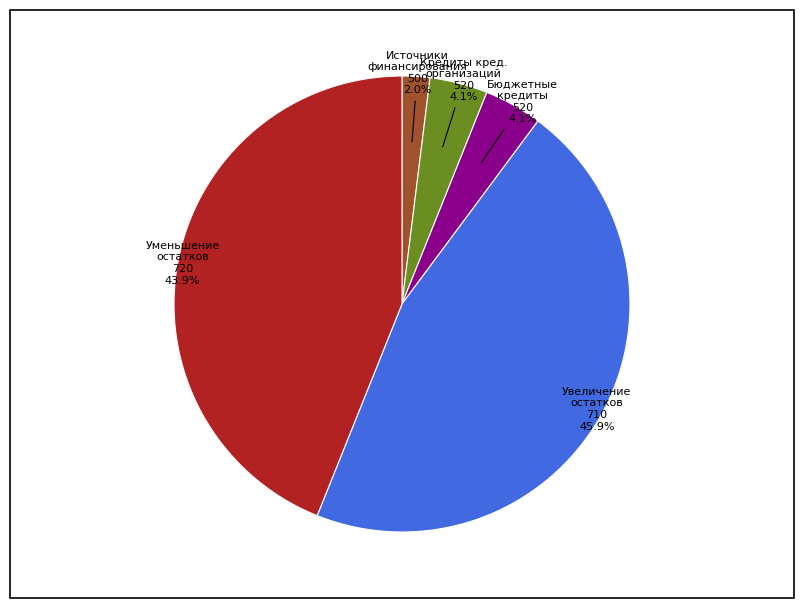

Which slice is the largest?

Увеличение остатков 710